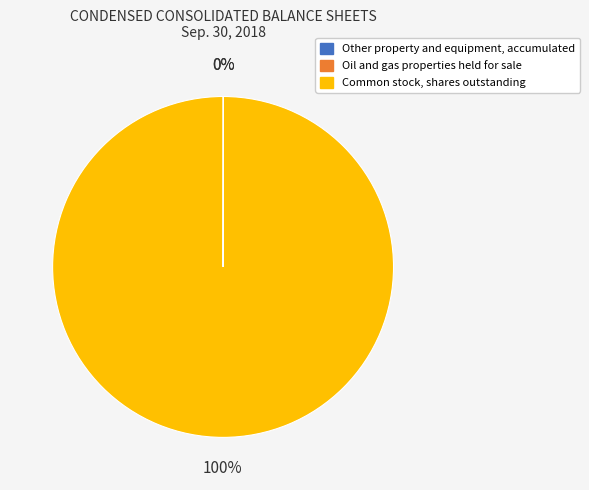

Which category has the biggest portion of the pie?

Common stock, shares outstanding